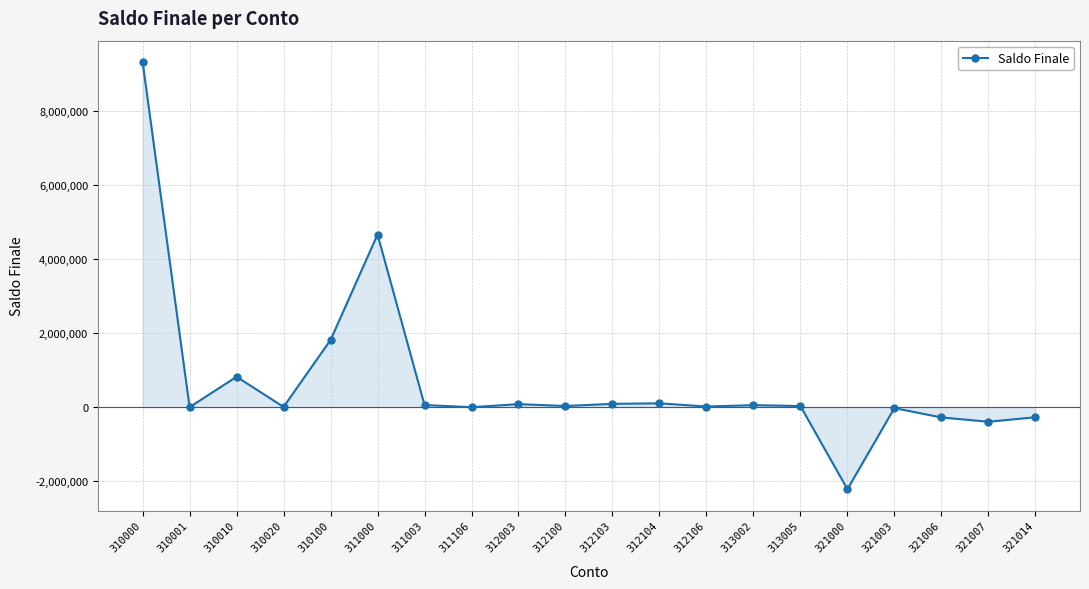

At which category does the chart reach its peak across all series?

310000